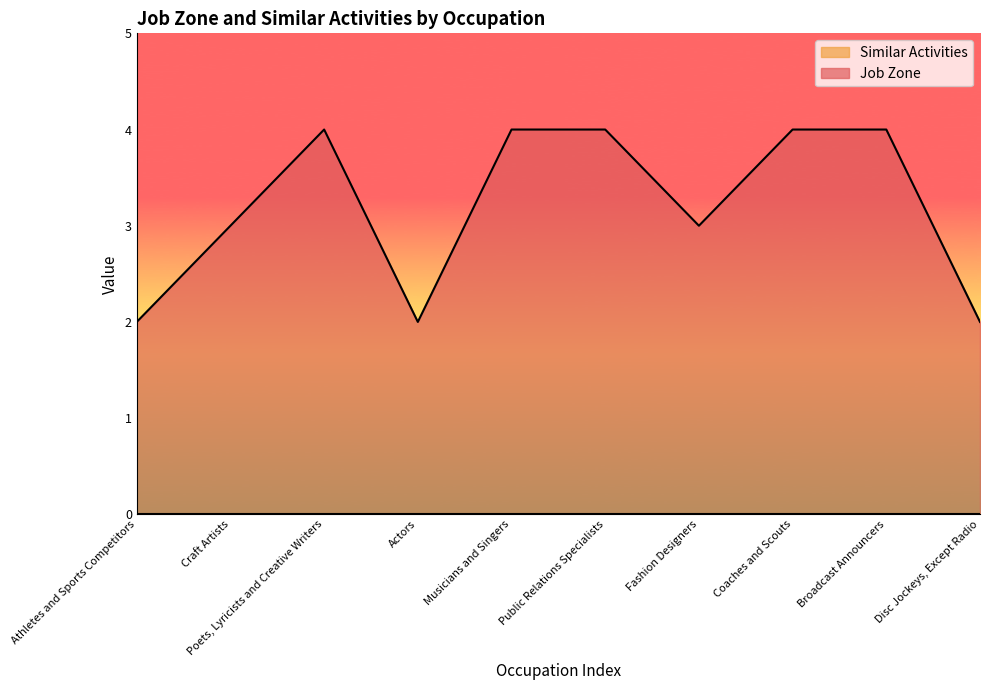

What value does the data have at Athletes and Sports Competitors?

2